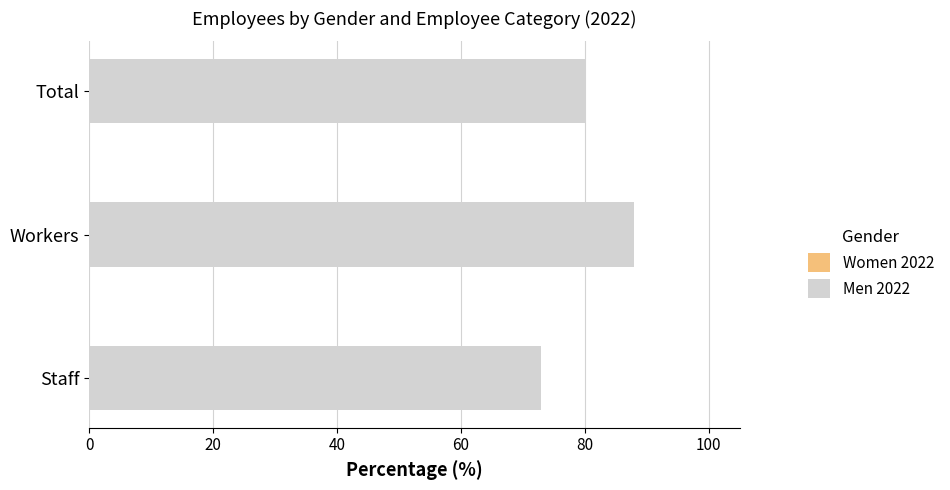

Rank the series by their average value, from highest to lowest.

Men 2022, Women 2022